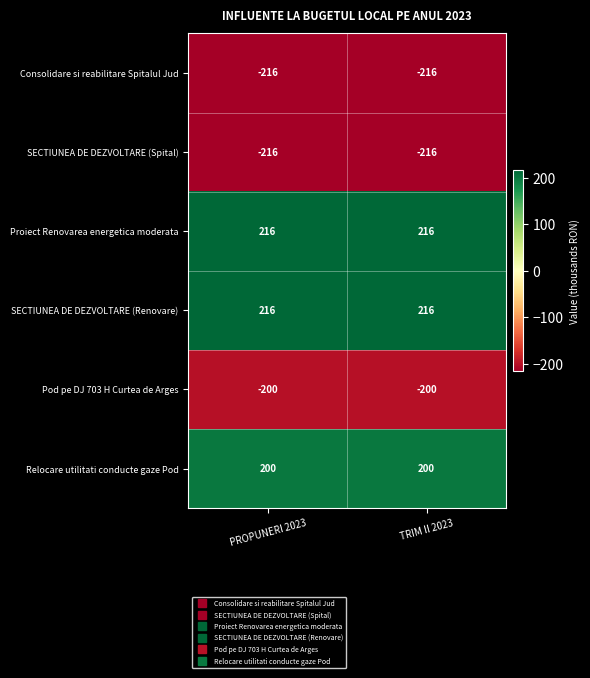

What is the approximate value of Proiect Renovarea energetica moderata at TRIM II 2023?

216